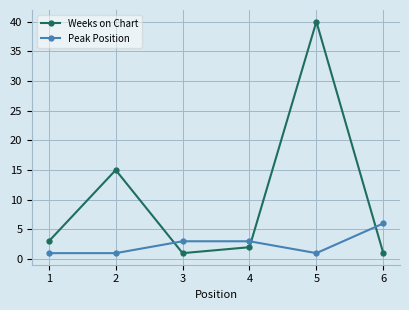

What is the difference between the maximum and minimum values in the Weeks on Chart series?

39